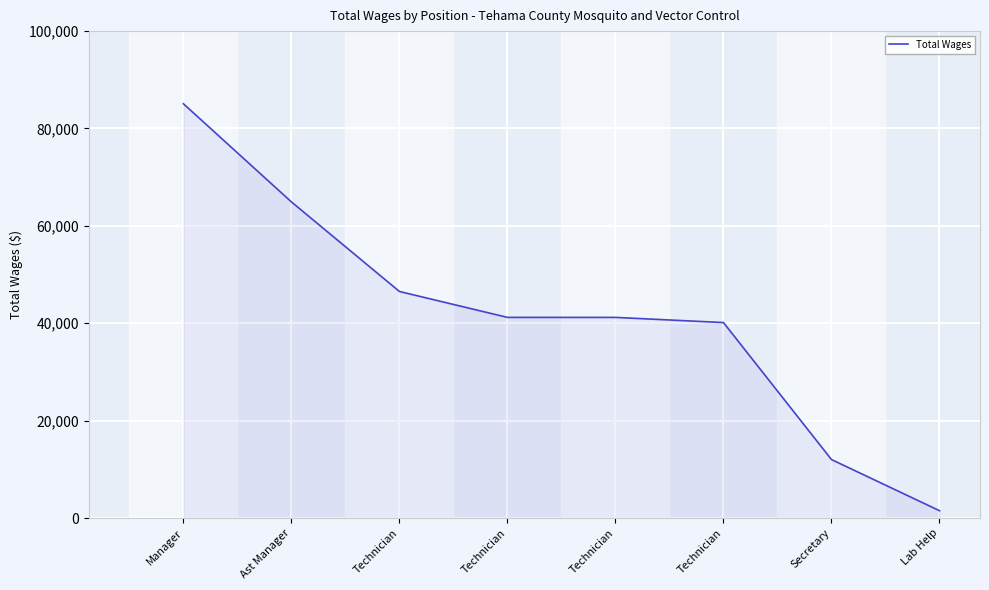

List the labels in order of value, largest first.

Manager, Ast Manager, Technician, Technician, Technician, Technician, Secretary, Lab Help